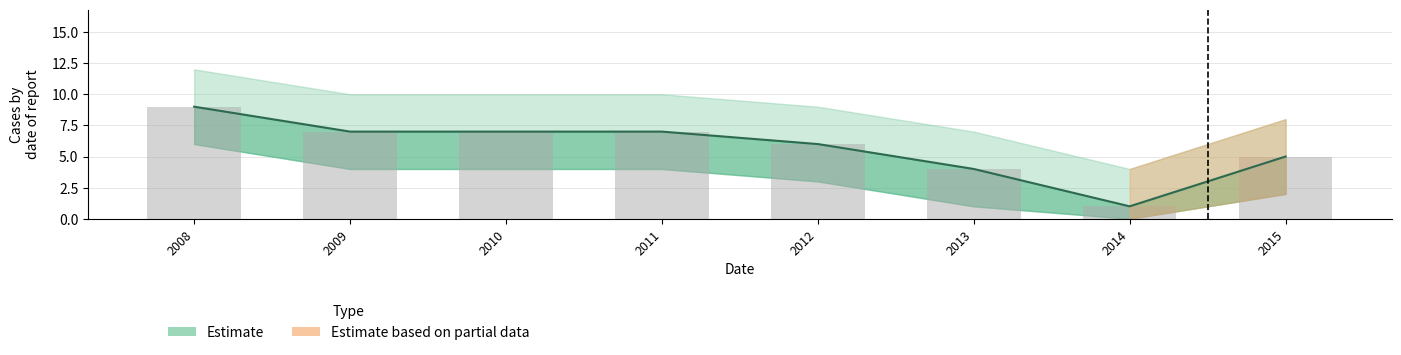

Which label corresponds to the largest value in the chart?

2008